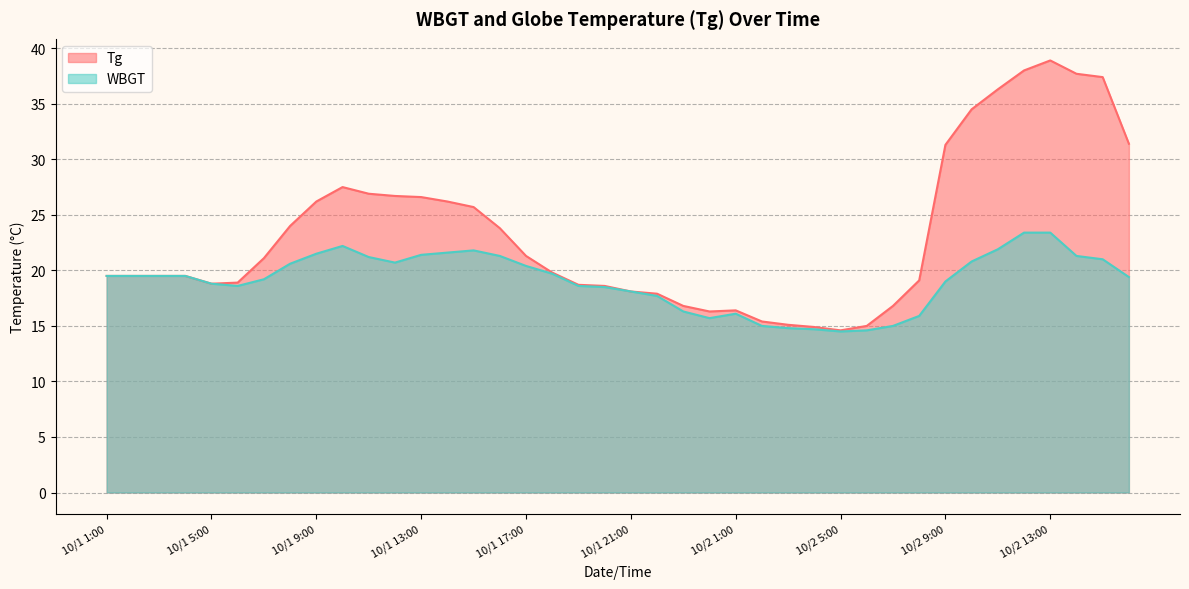

What is the sum of the WBGT values at 10/1 8:00 and 10/1 18:00?

40.3